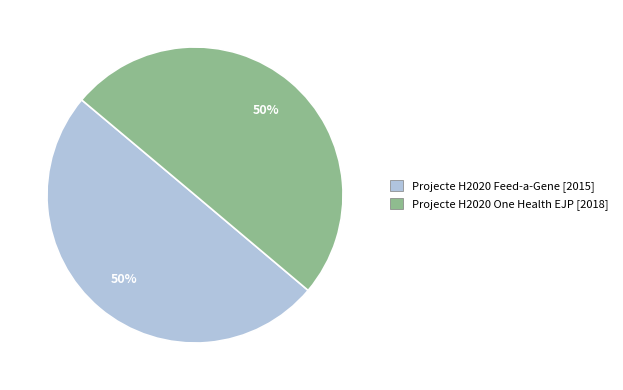

Approximately how many times larger is the value at Projecte H2020 Feed-a-Gene compared to Projecte H2020 One Health EJP?

1.0